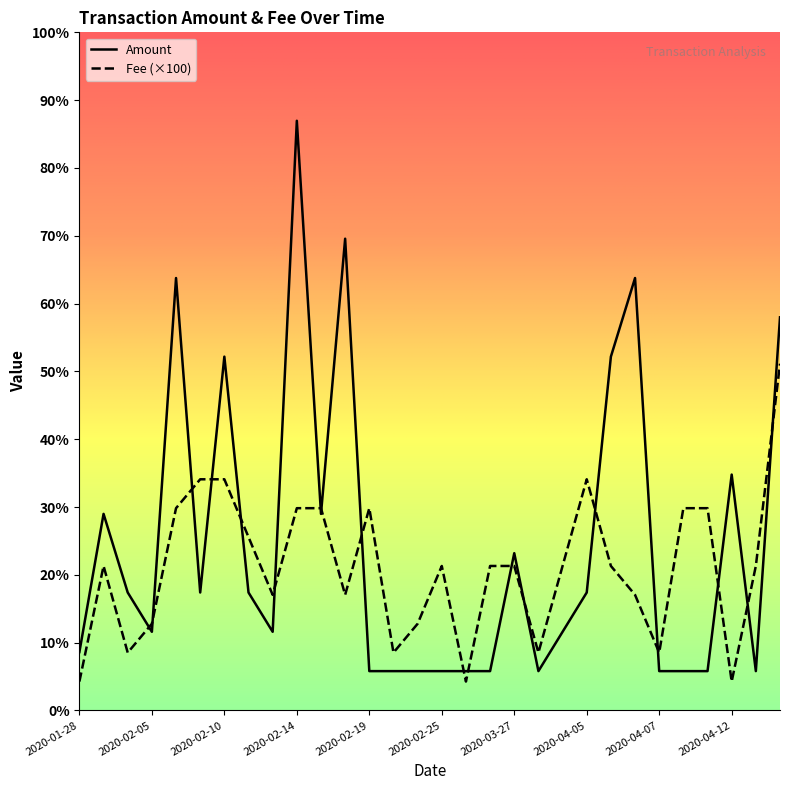

What is the difference between the highest and lowest values at 2020-02-12?

0.9